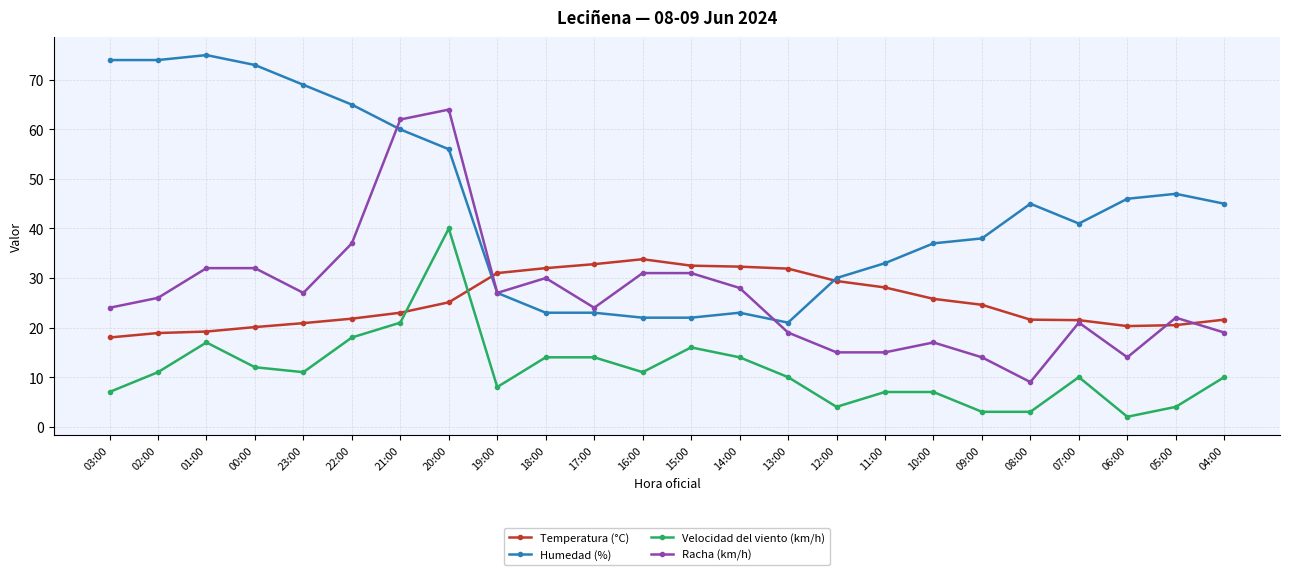

How many data points does each series have?

24